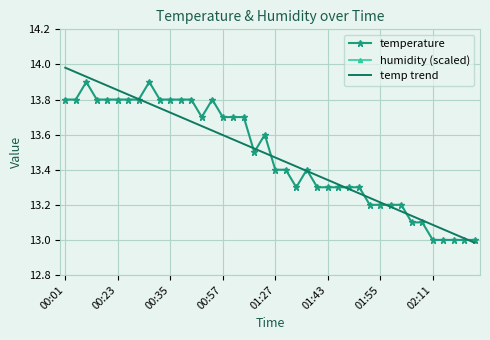

Which series has the largest total across all categories?

humidity (scaled)